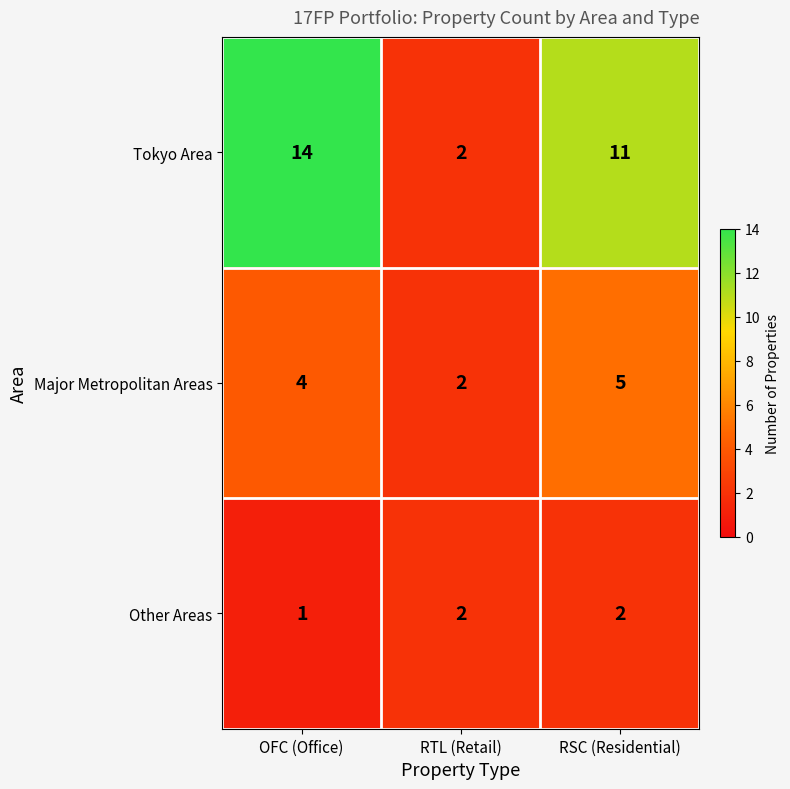

What is the greatest value displayed?

14